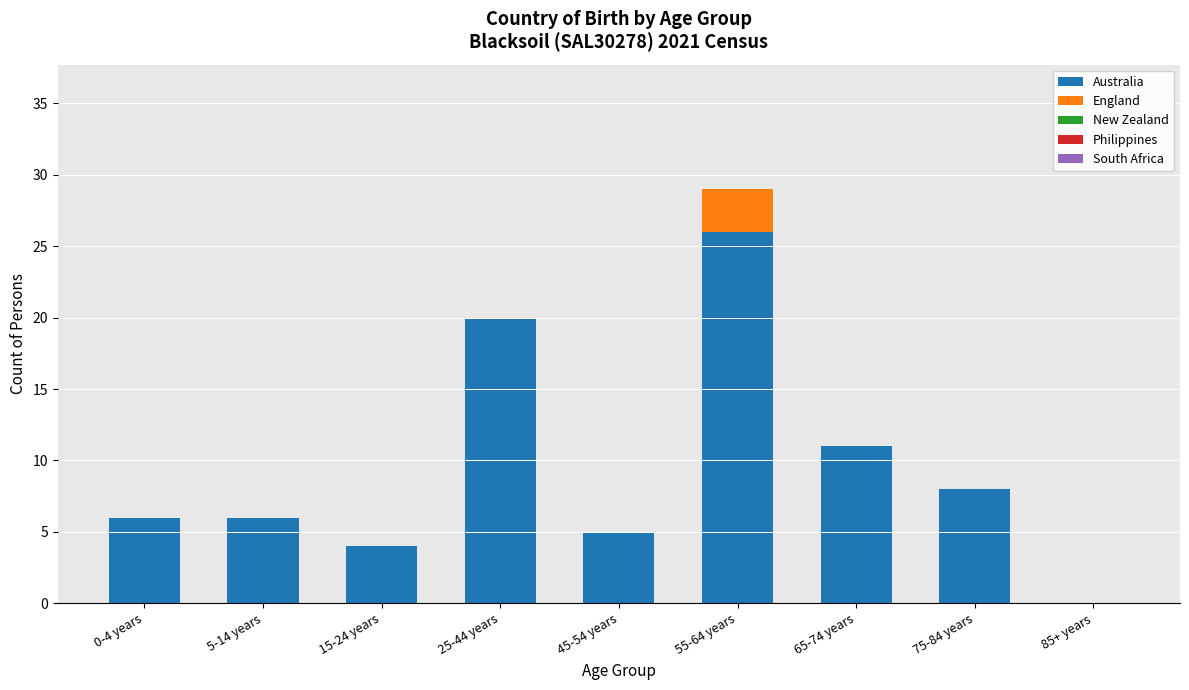

The value of Australia at 0-4 years is 4. True or false?

False